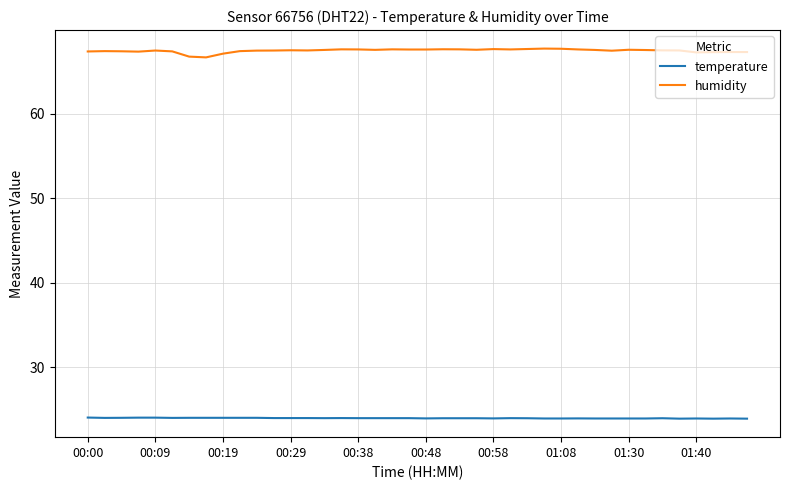

Rank the series by their average value, from highest to lowest.

humidity, temperature